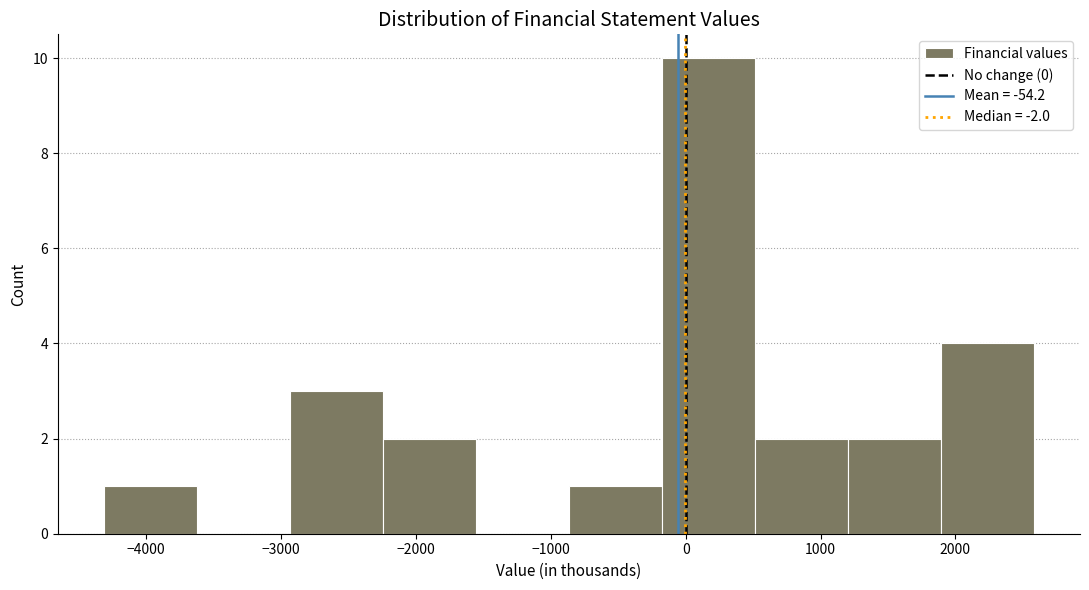

Reading left to right, transcribe this chart: for each bar, give the range it covers on the x-axis and its height. Neither the bar edges nor the heights are printed on the chart, so give them approximately, as read against the axes.

-4300 to -3600: 1
-3600 to -2900: 0
-2900 to -2200: 3
-2200 to -1600: 2
-1600 to -900: 0
-900 to -200: 1
-200 to 500: 10
500 to 1200: 2
1200 to 1900: 2
1900 to 2600: 4